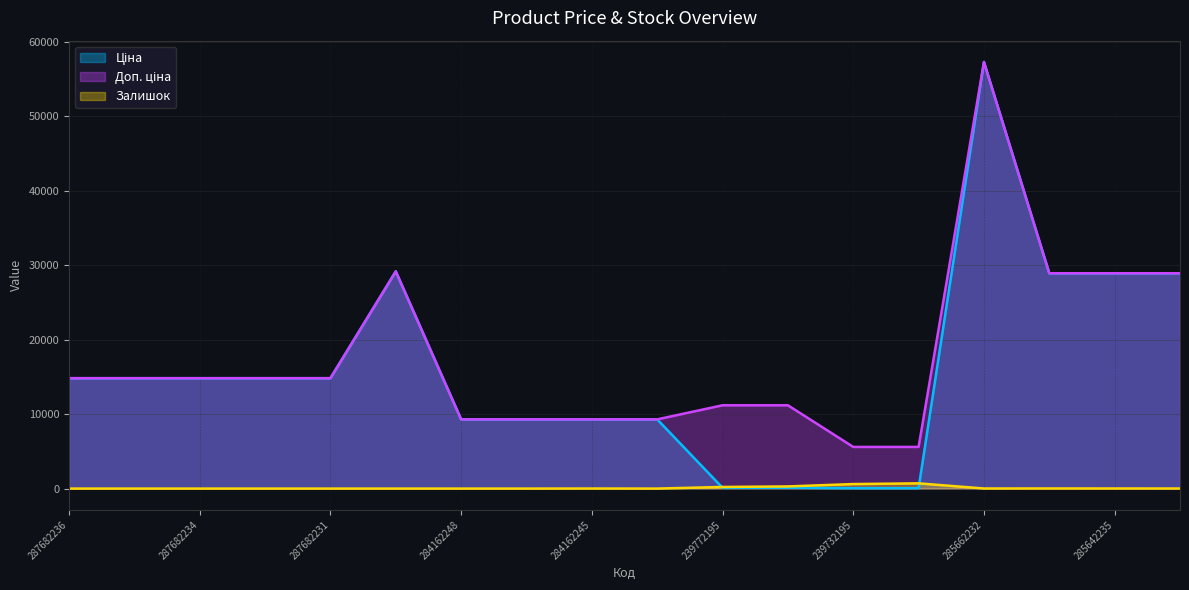

What is the maximum value for Доп. ціна?

57258.0